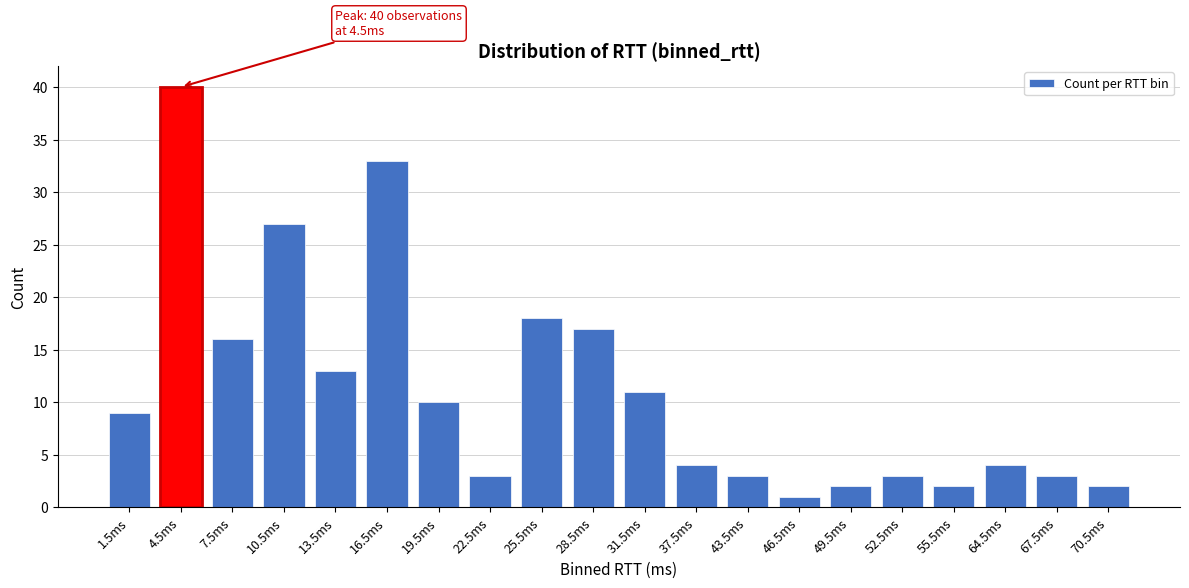

Reading right to left, extract all data points from this chart.

2	3	4	2	3	2	1	3	4	11	17	18	3	10	33	13	27	16	40	9